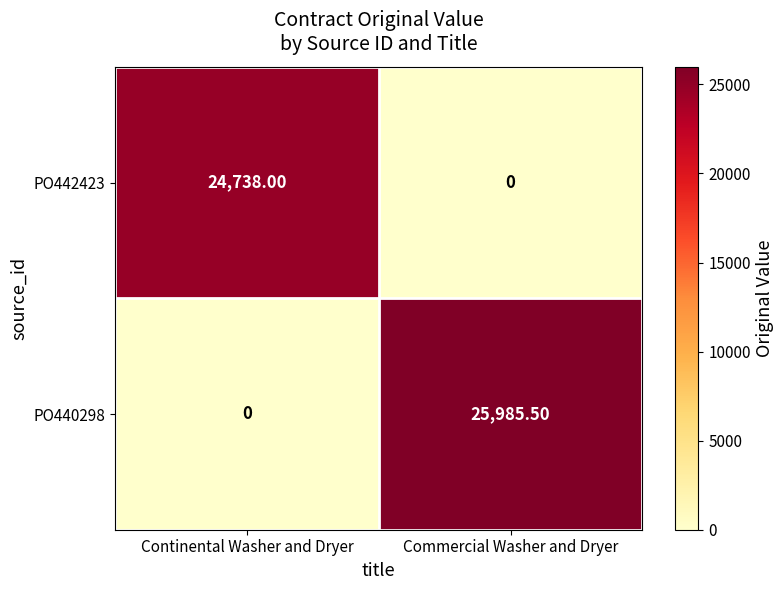

Where does the PO440298 series first go above 25985?

Commercial Washer and Dryer